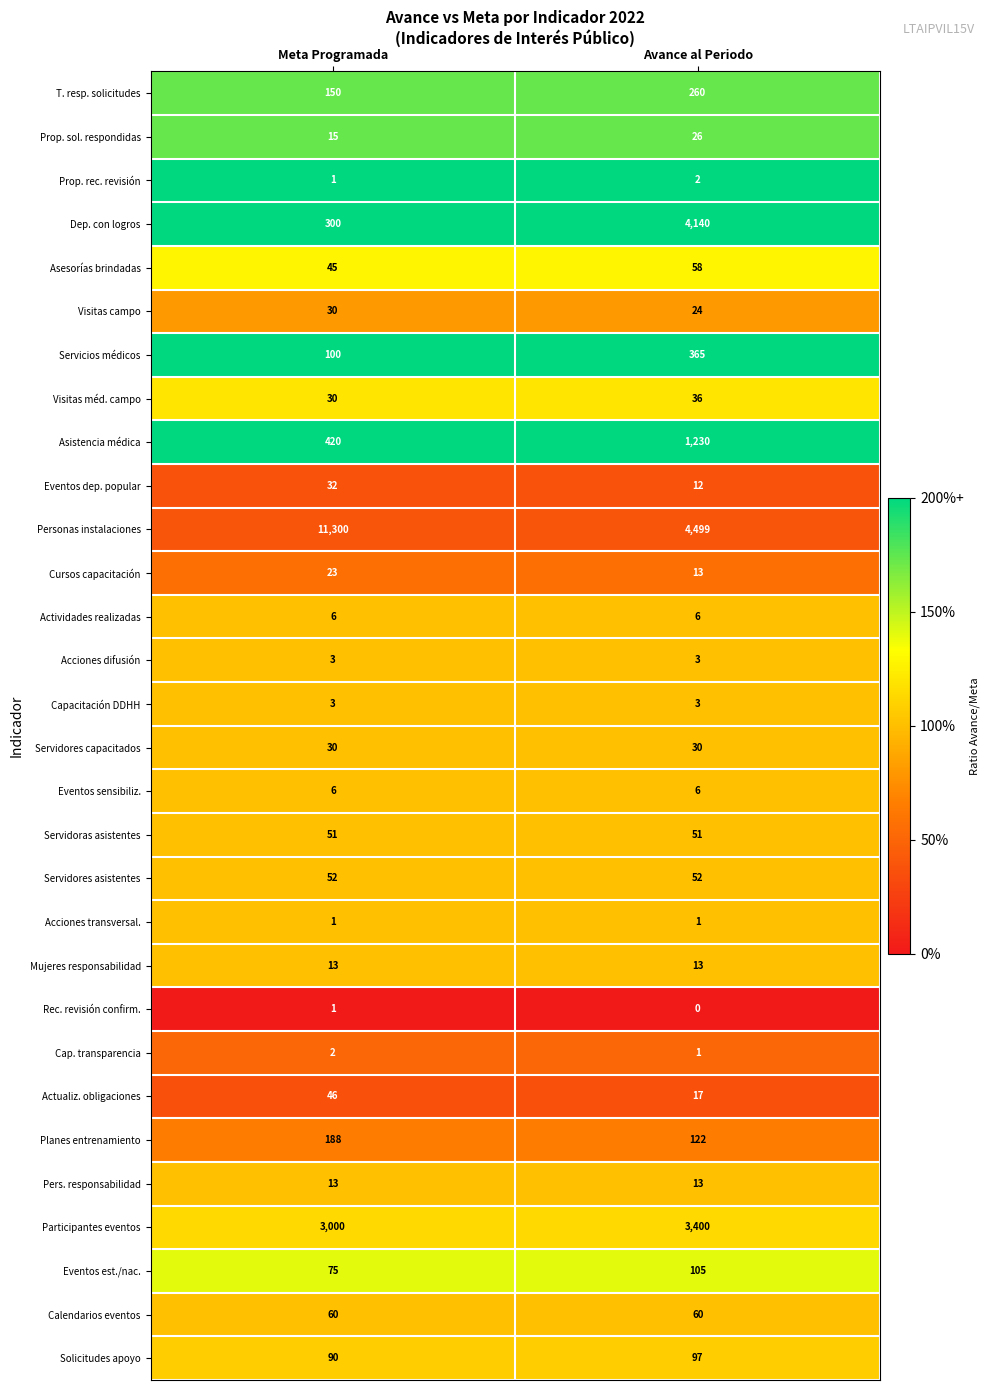

What is the total value across all series at Meta Programada?

16086